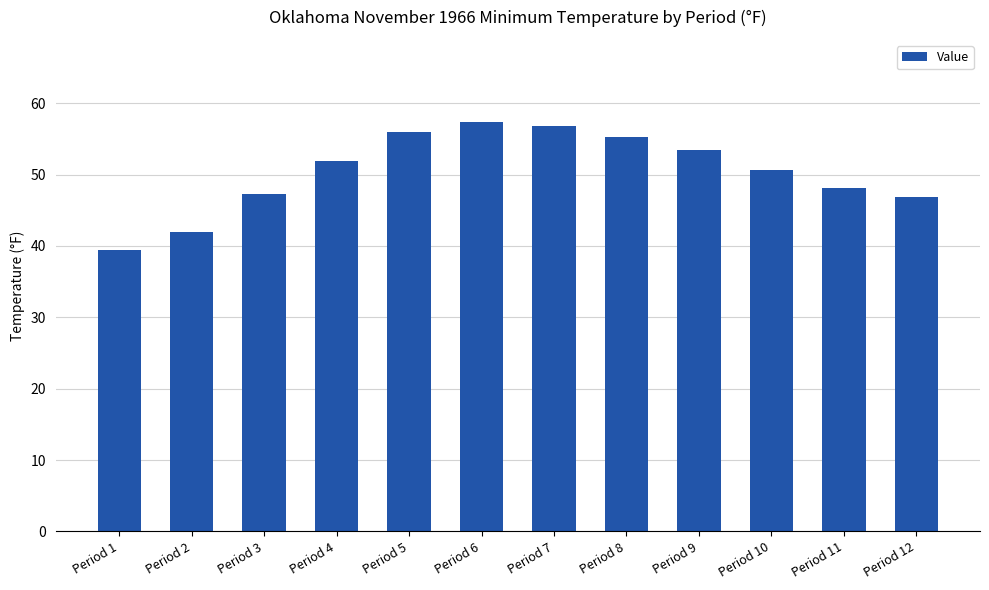

How many data points are above 51?

6